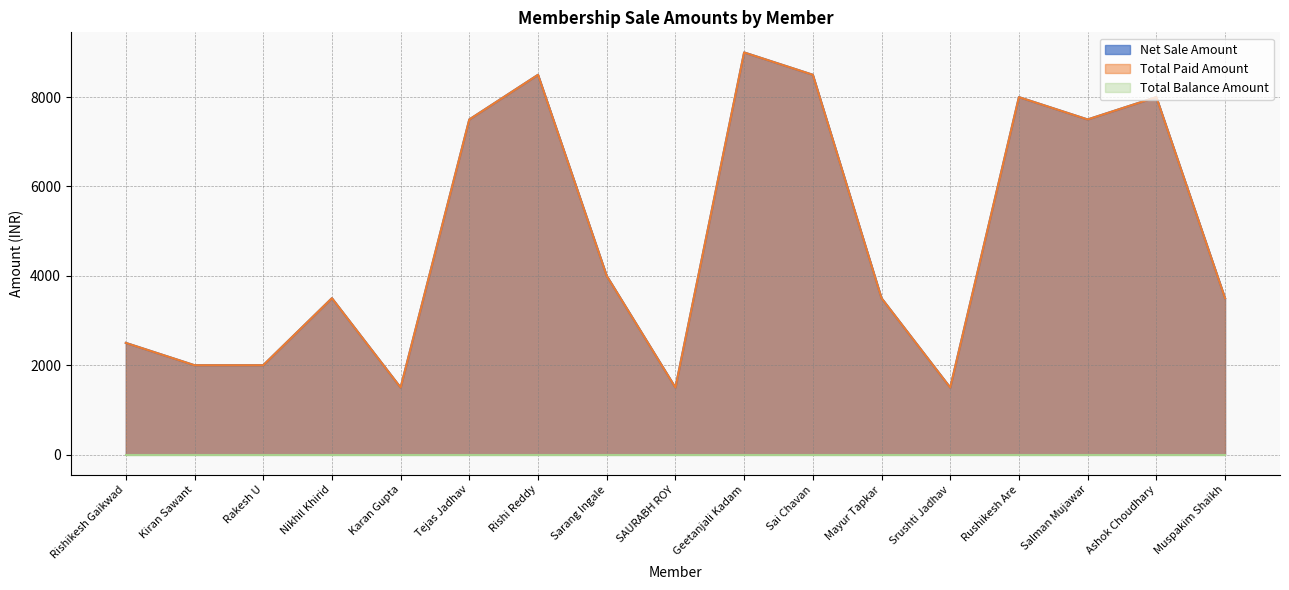

What is the difference between the Total Paid Amount values at Srushti Jadhav and Geetanjali Kadam?

7500